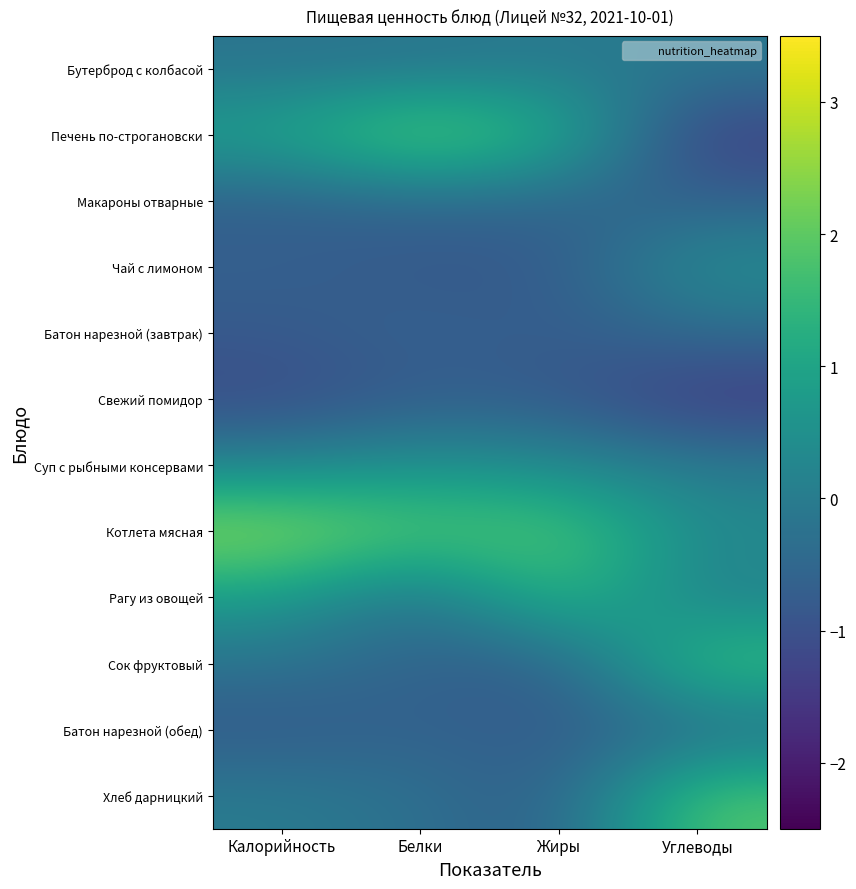

How many series are shown in this chart?

12